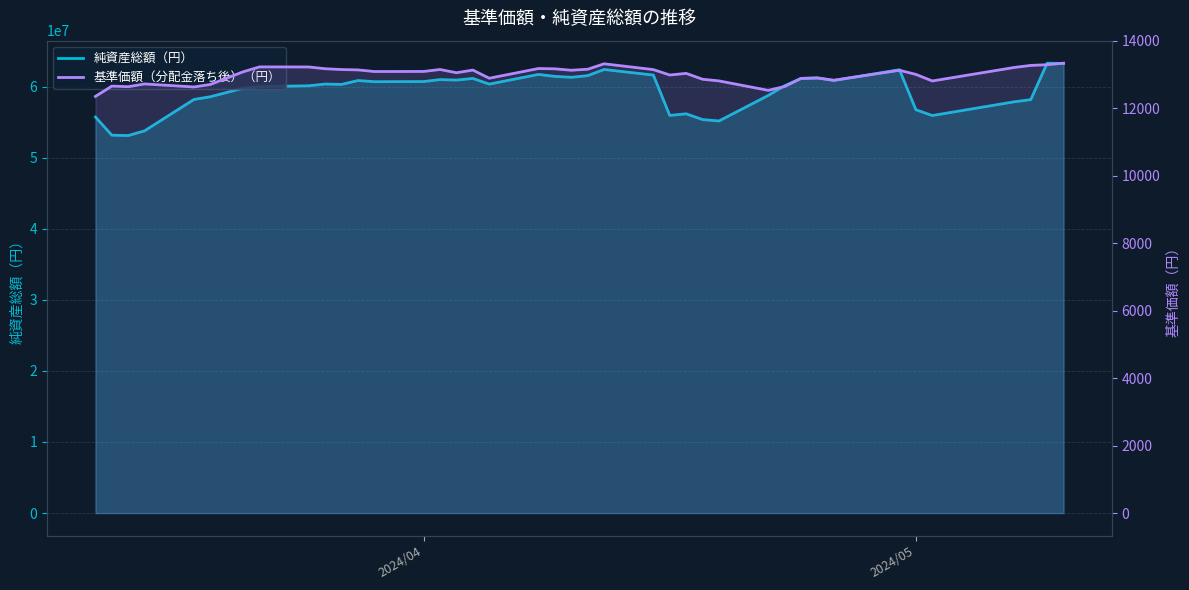

Does the chart display data point markers on the line(s)?

No